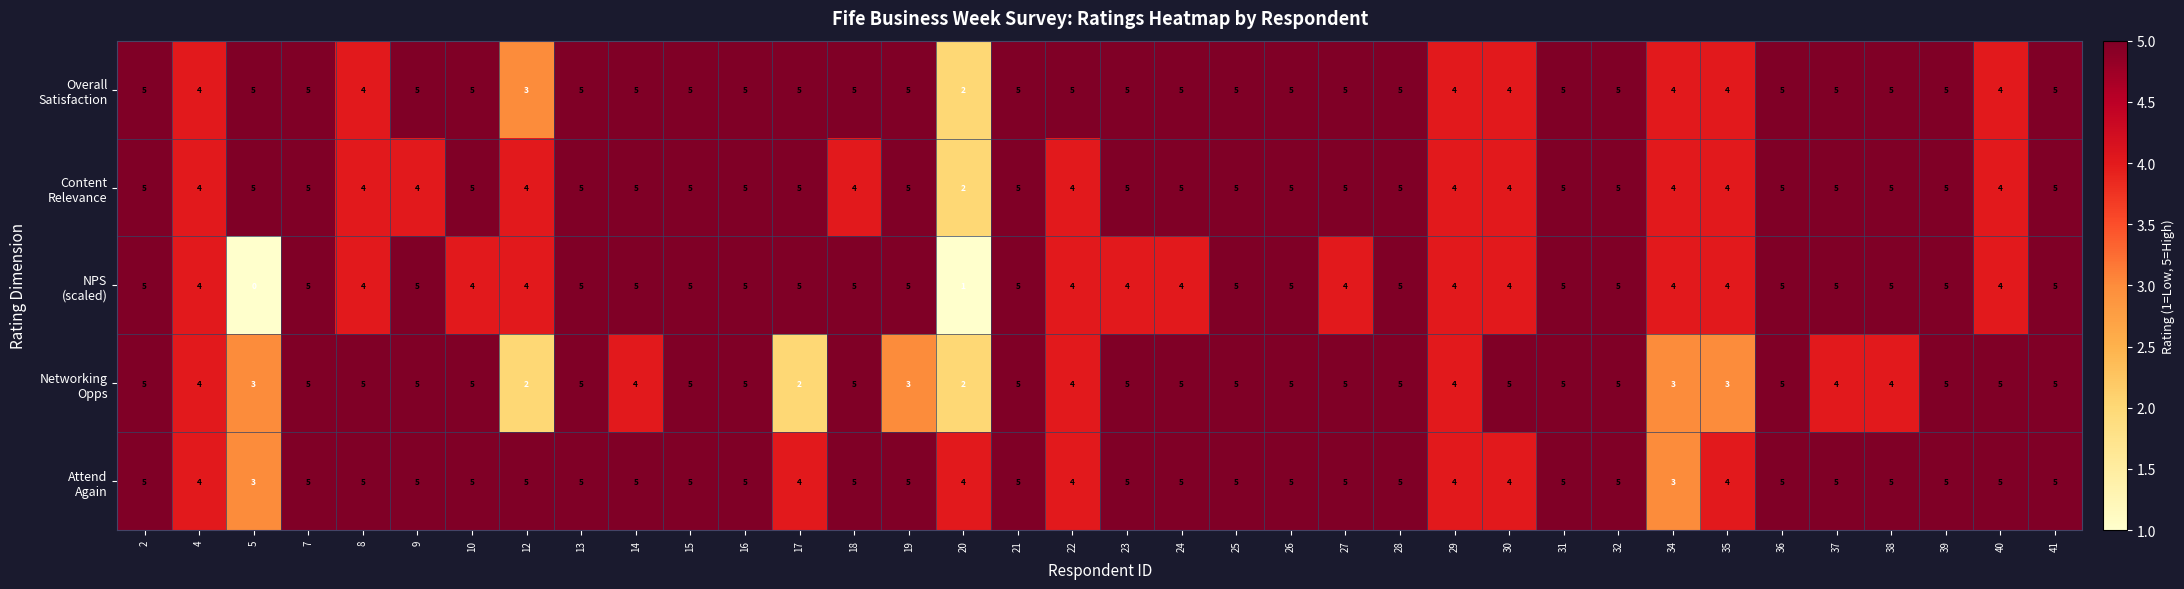

Count the number of data series in this chart.

5